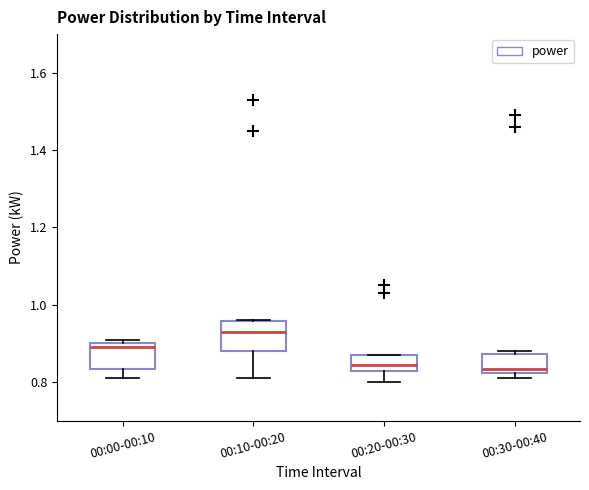

Which box has the highest median line?

00:10-00:20